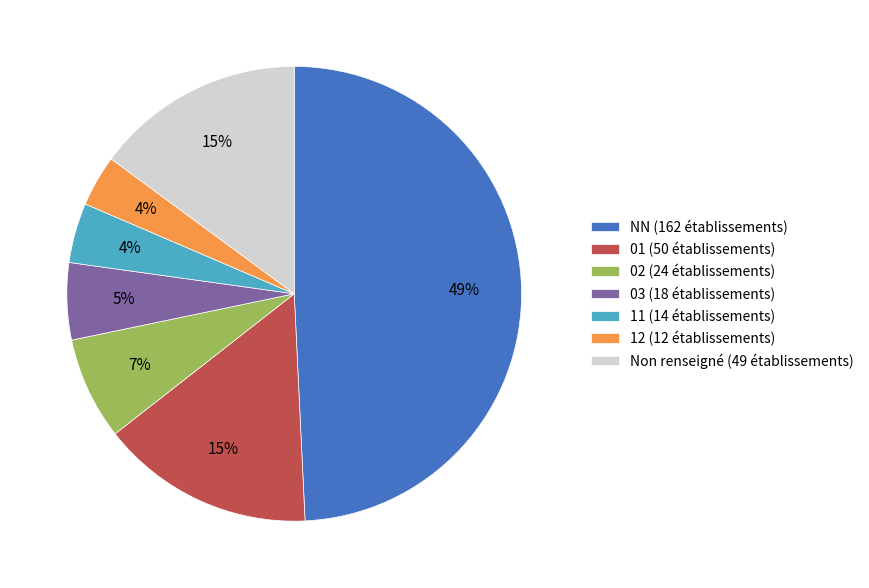

Count the number of slices in the pie.

7